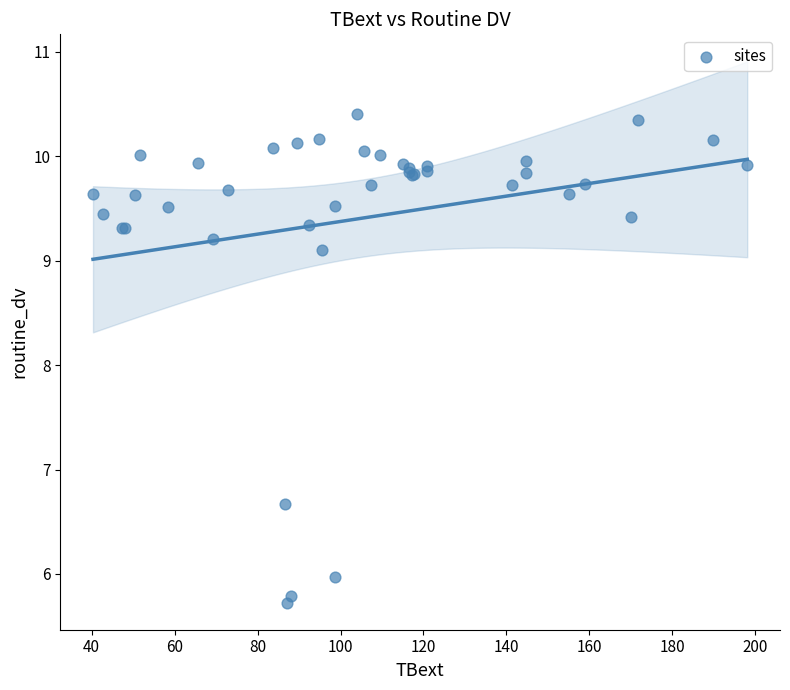

What Y value in the scatter plot is closest to 8?

9.1